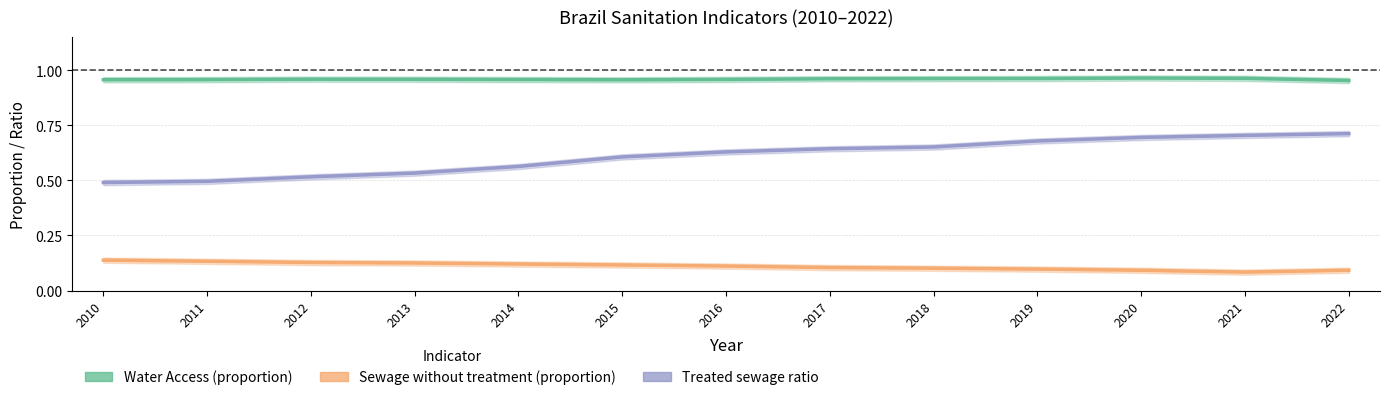

True or false: Treated sewage ratio has a value of 0.5 at 2010.

True